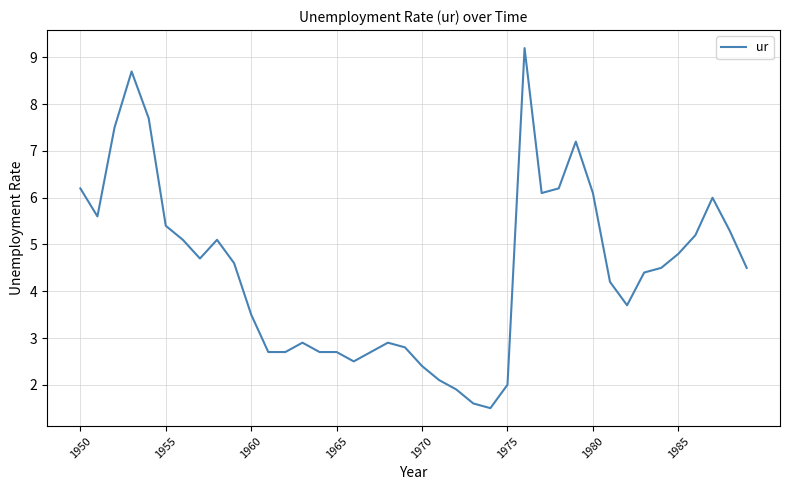

What is the smallest value displayed?

1.5